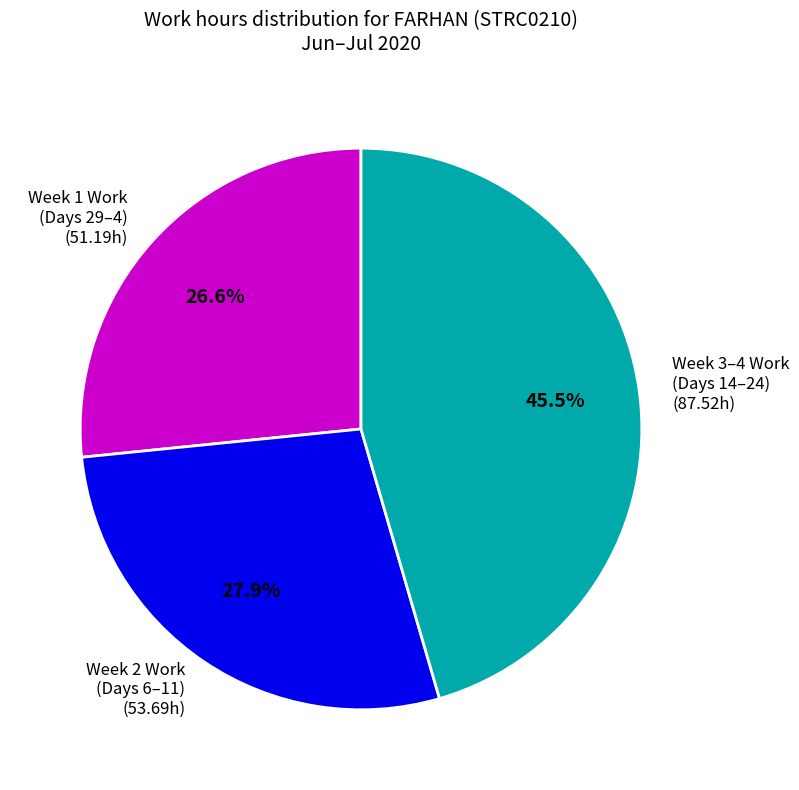

Which has a higher value, Week 2 Work (Days 6–11) (53.69h) or Week 1 Work (Days 29–4) (51.19h)?

Week 2 Work (Days 6–11) (53.69h)